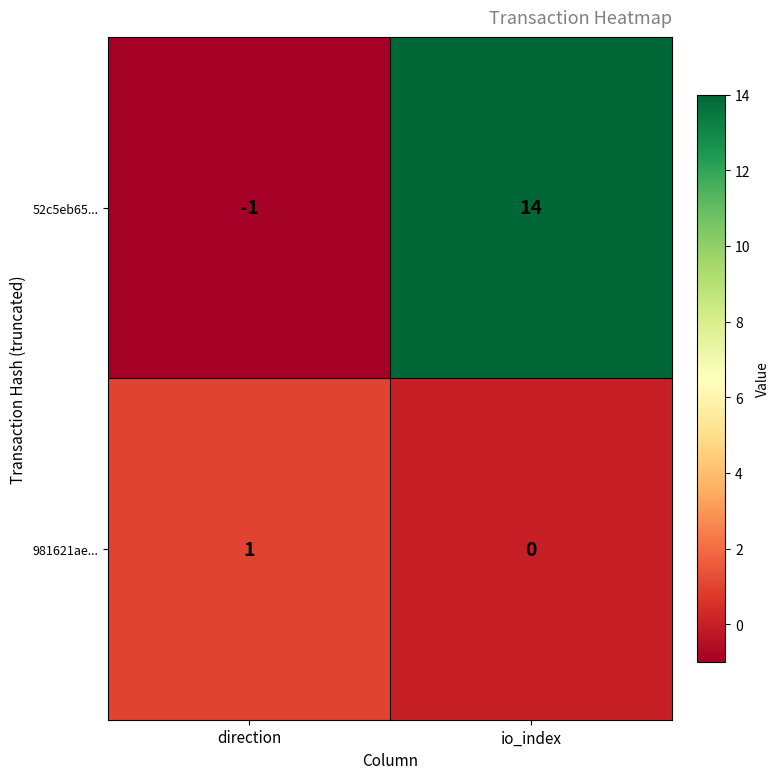

Rank the categories by 52c5eb65... value from highest to lowest.

io_index, direction